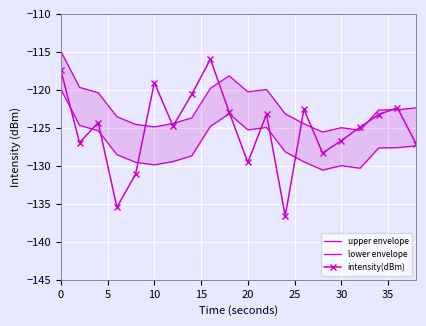

In lower envelope, how many points are lower than both neighbors (excluding endpoints)?

4